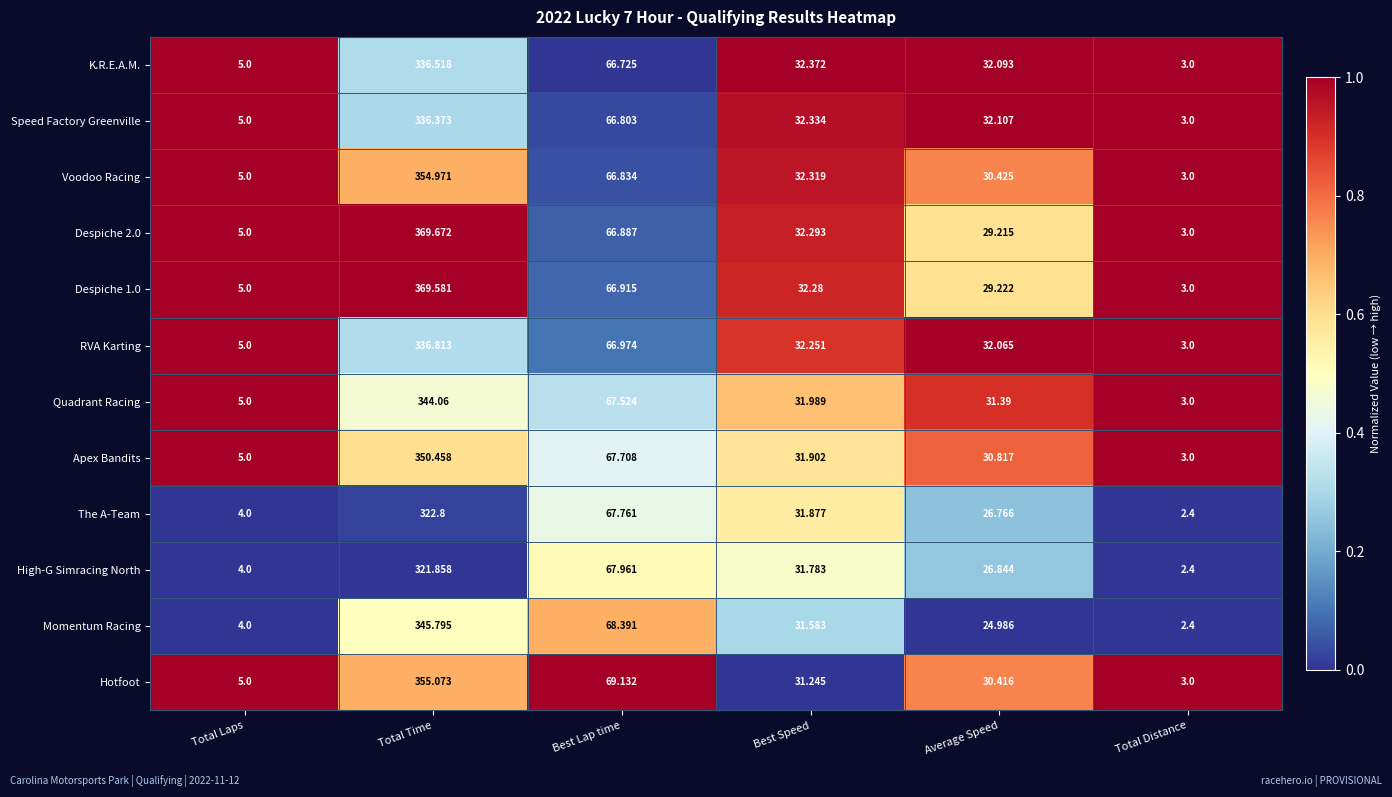

At which category is the sum across all series the highest?

Total Time